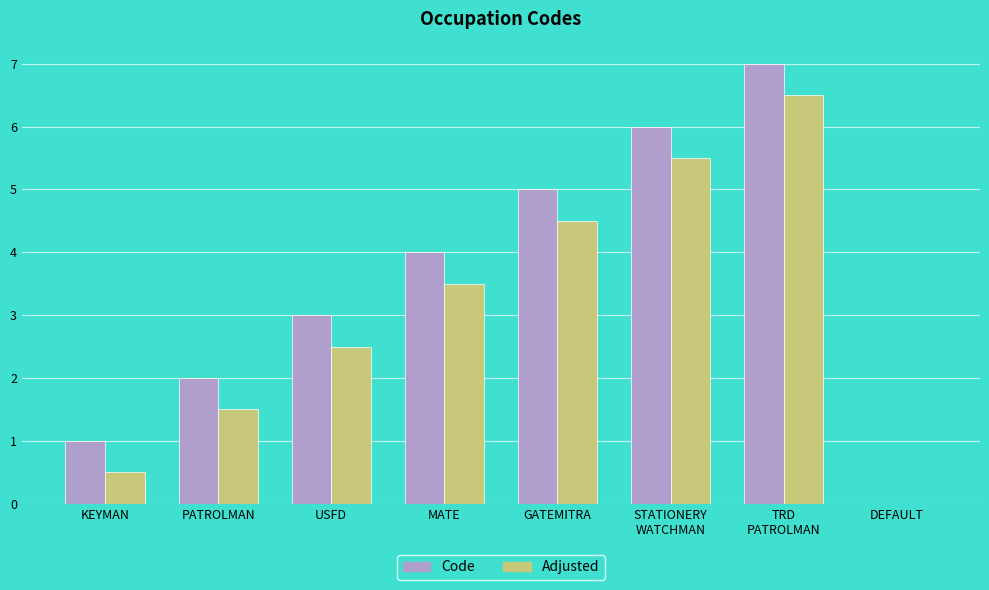

The Adjusted series shows 1.3 at USFD. True or false?

False